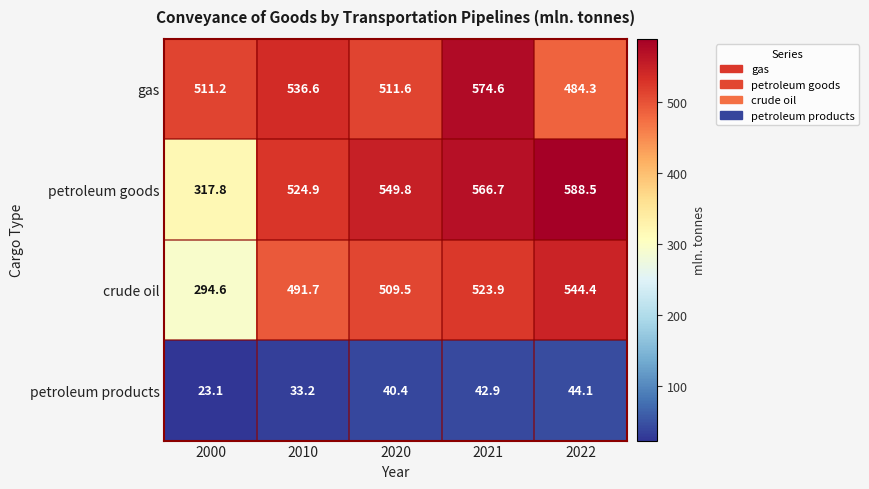

Reading left to right, transcribe all the data shown in this chart.

gas: 2000=511.2	2010=536.6	2020=511.6	2021=574.6	2022=484.3
petroleum goods: 2000=317.8	2010=524.9	2020=549.8	2021=566.7	2022=588.5
crude oil: 2000=294.6	2010=491.7	2020=509.5	2021=523.9	2022=544.4
petroleum products: 2000=23.1	2010=33.2	2020=40.4	2021=42.9	2022=44.1